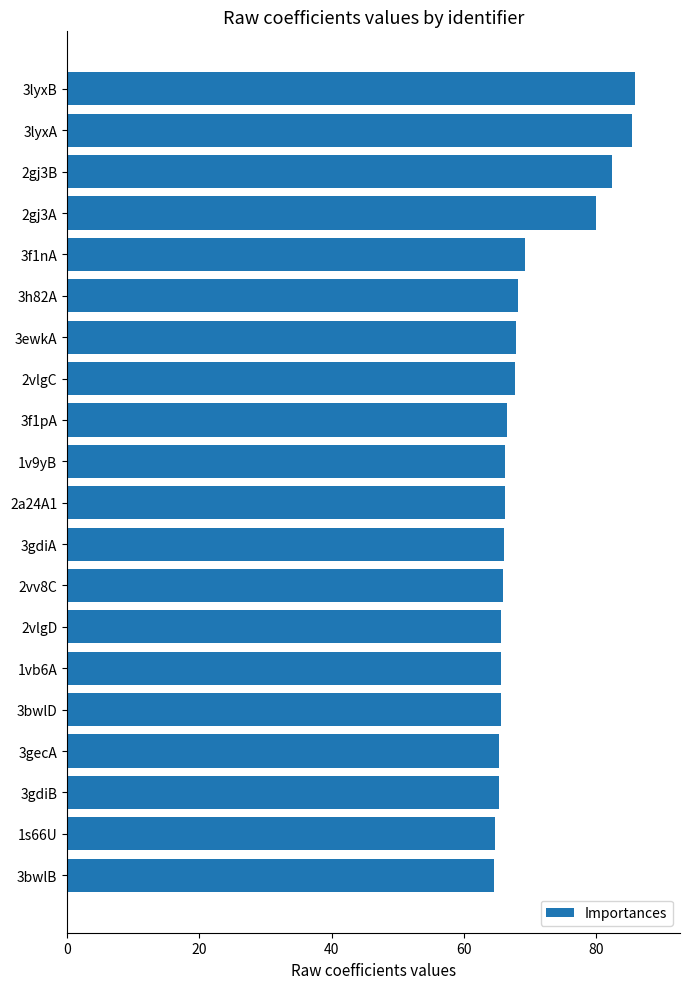

The value at 3f1pA is 20.2. True or false?

False